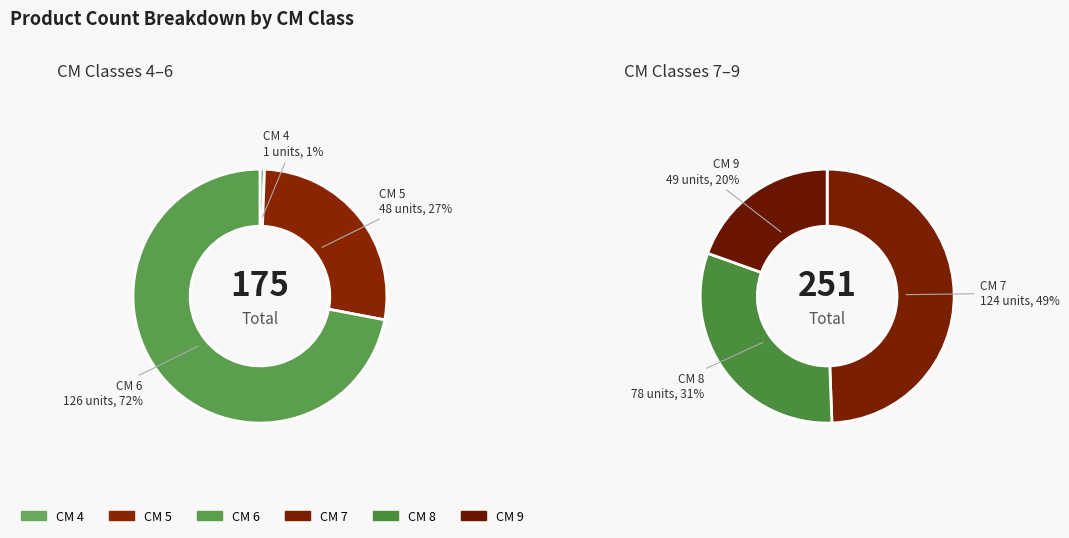

How much of the chart is everything except 7?

70.9%